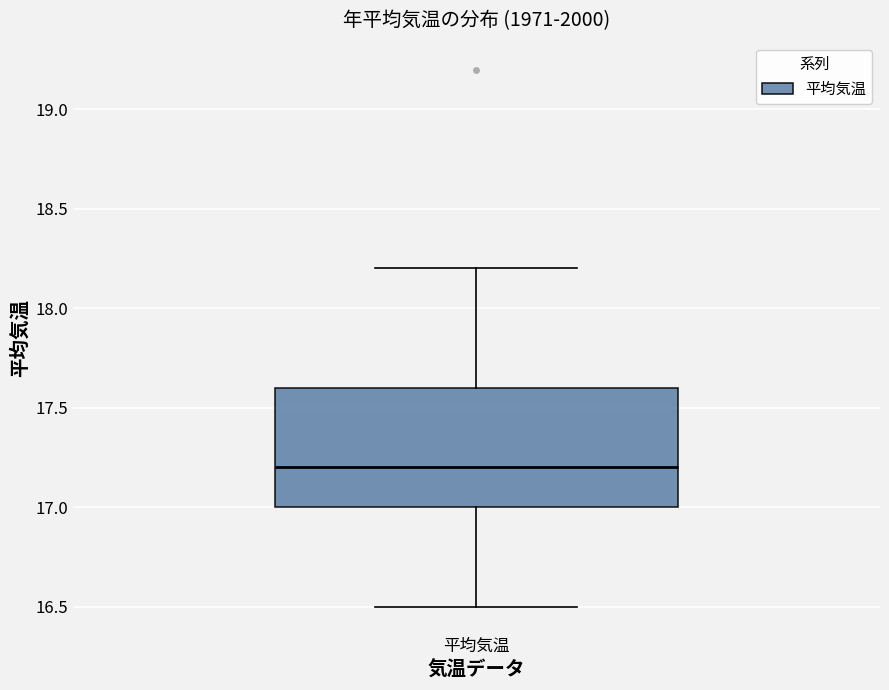

Transcribe this box plot: give where the median line is, the range the box spans, and where the two whiskers end, as read against the y-axis. The values are not printed on the chart, so give them approximately, as read against the axis.

median 17.2, box 17.0 to 17.6, whiskers 16.5 to 18.2